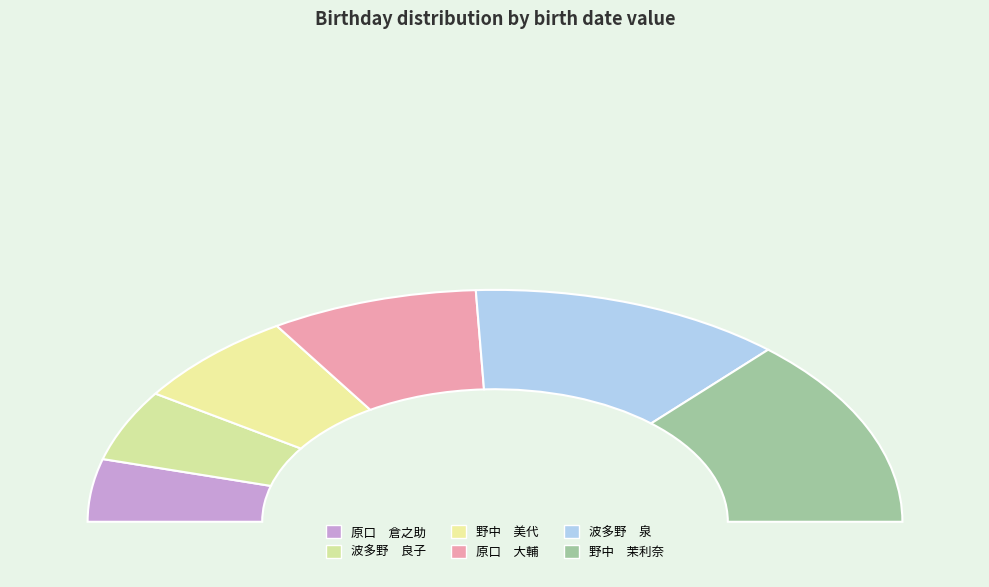

To the nearest percent, what is the average slice percentage?

17%